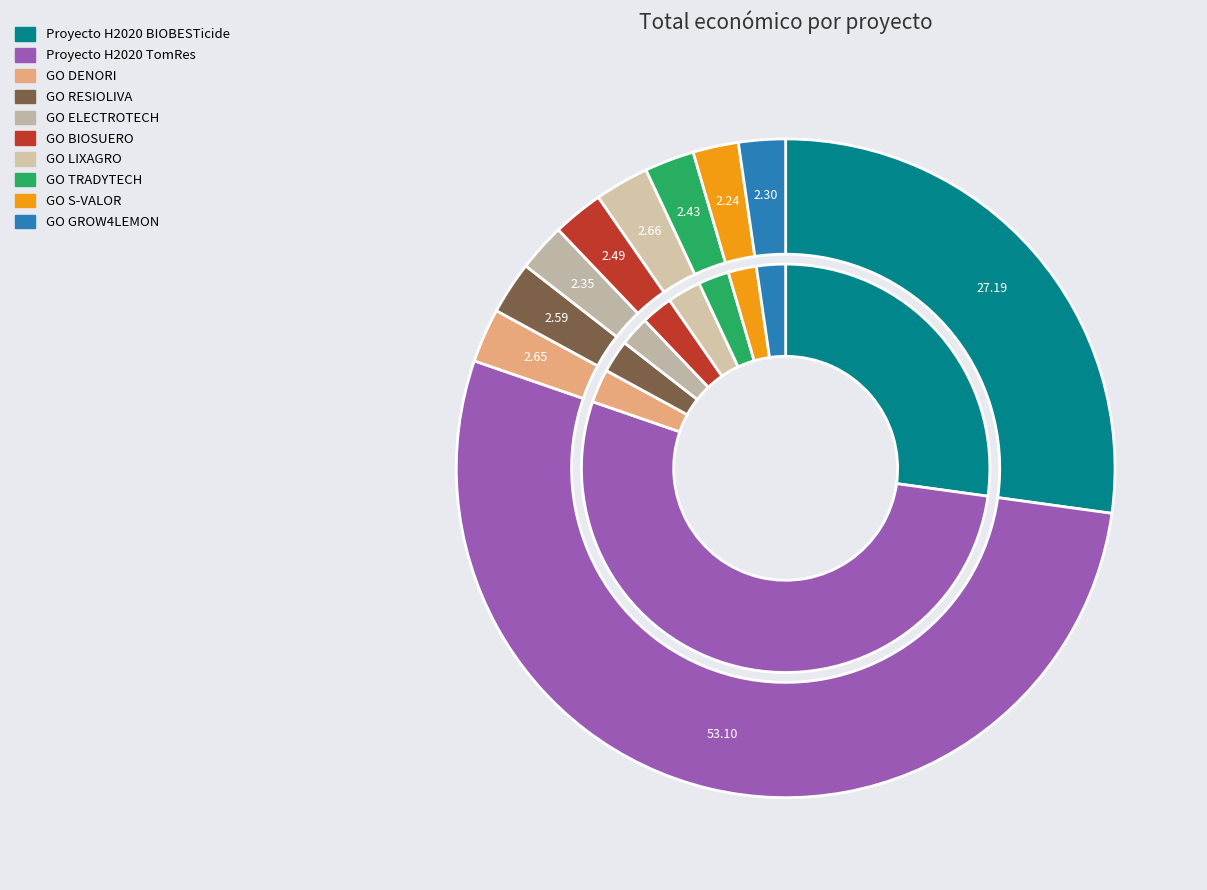

Rank the categories by value from highest to lowest.

Proyecto H2020 TomRes, Proyecto H2020 BIOBESTicide, GO LIXAGRO, GO DENORI, GO RESIOLIVA, GO BIOSUERO, GO TRADYTECH, GO ELECTROTECH, GO GROW4LEMON, GO S-VALOR